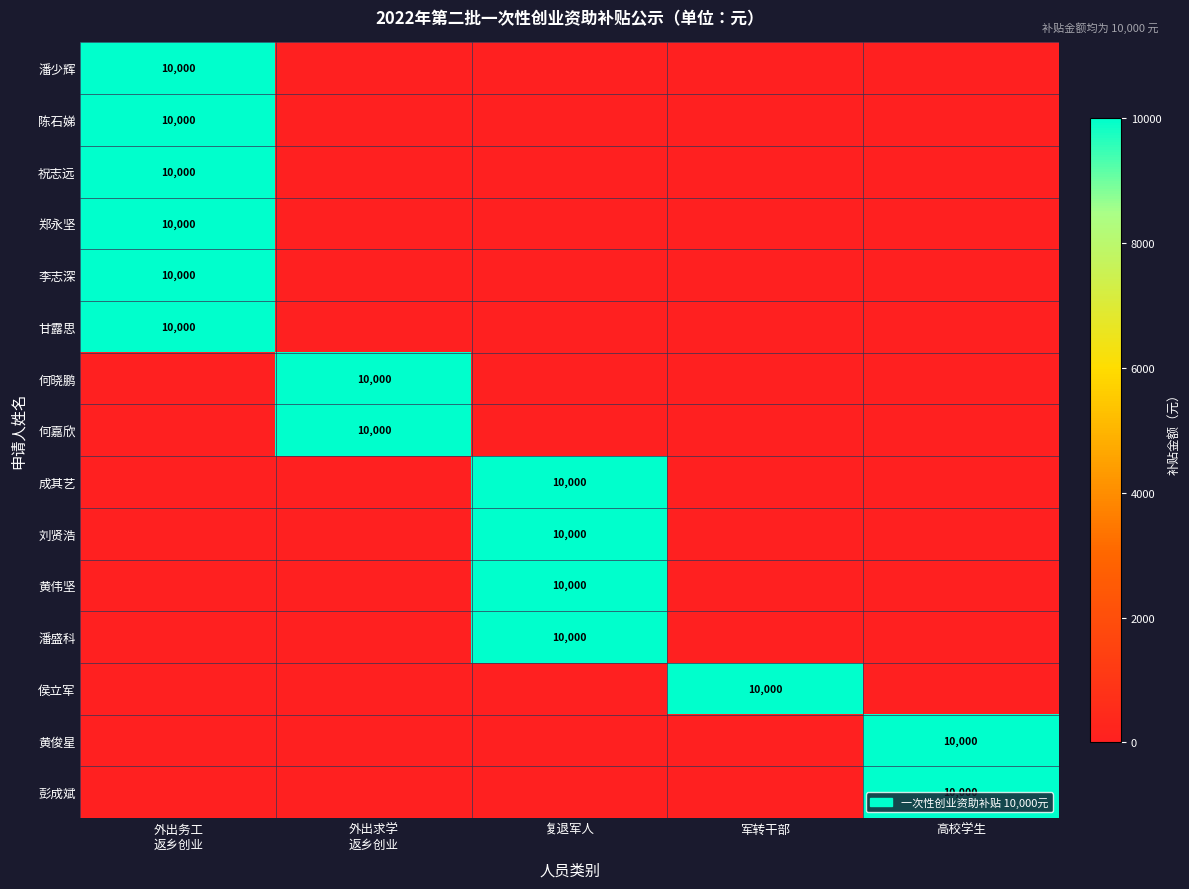

True or false: 潘少辉 has a value of 10000 at 外出务工 返乡创业.

True